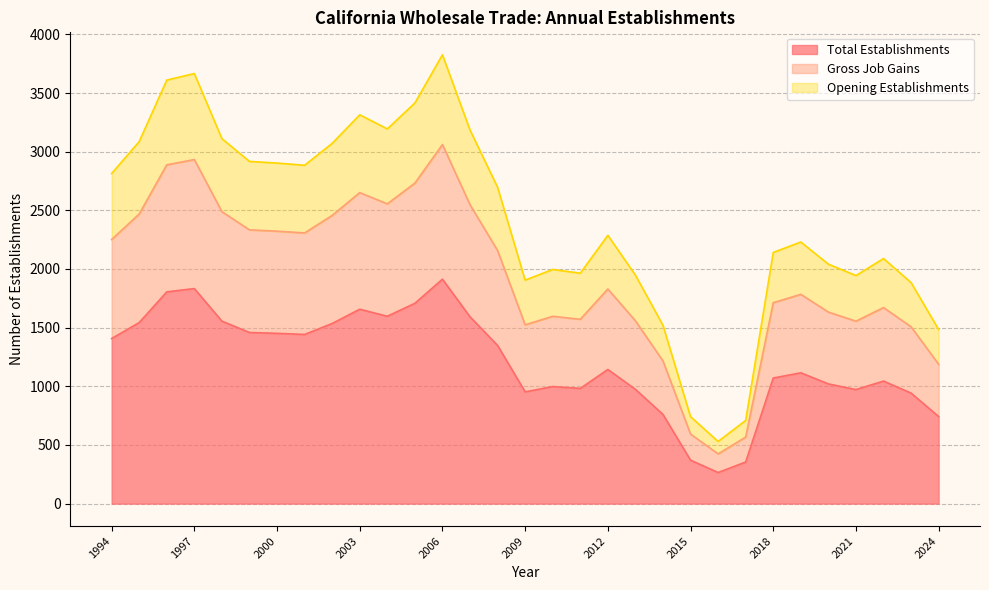

What is the highest value of the Total Establishments series?

1913.0